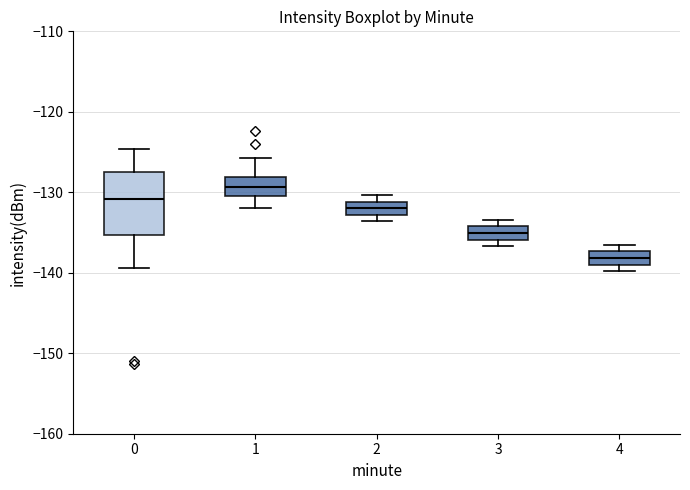

Which box's median line is the lowest?

4